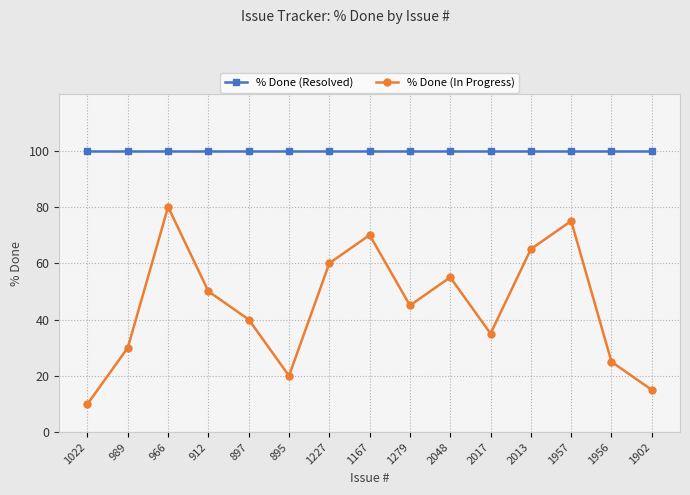

Rank the series by their average value, from highest to lowest.

% Done (Resolved), % Done (In Progress)